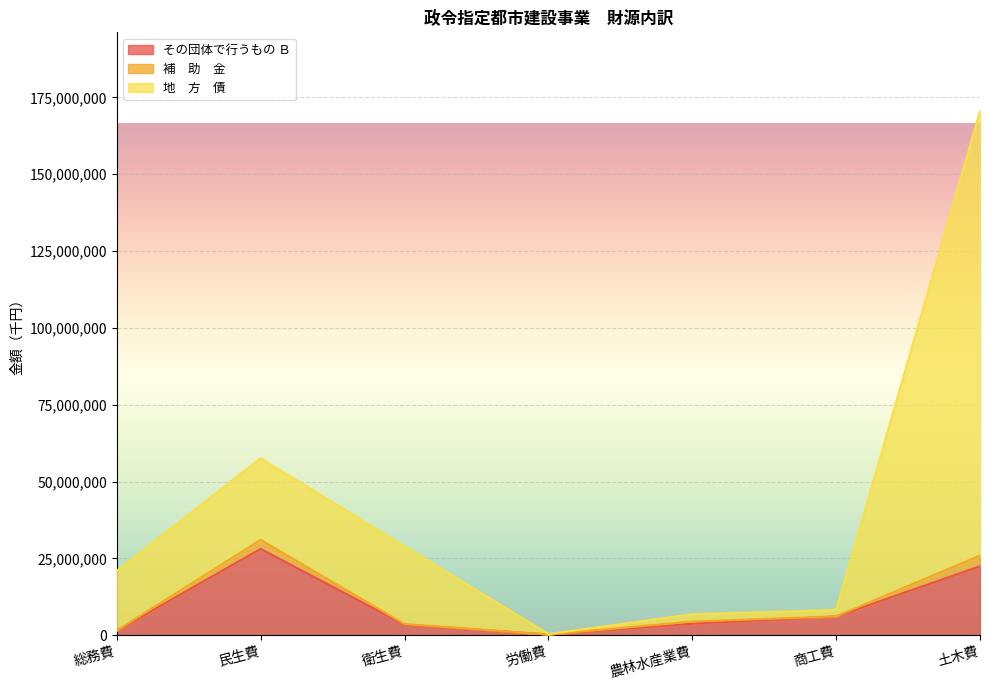

At how many categories does at least one series exceed 147699093?

1